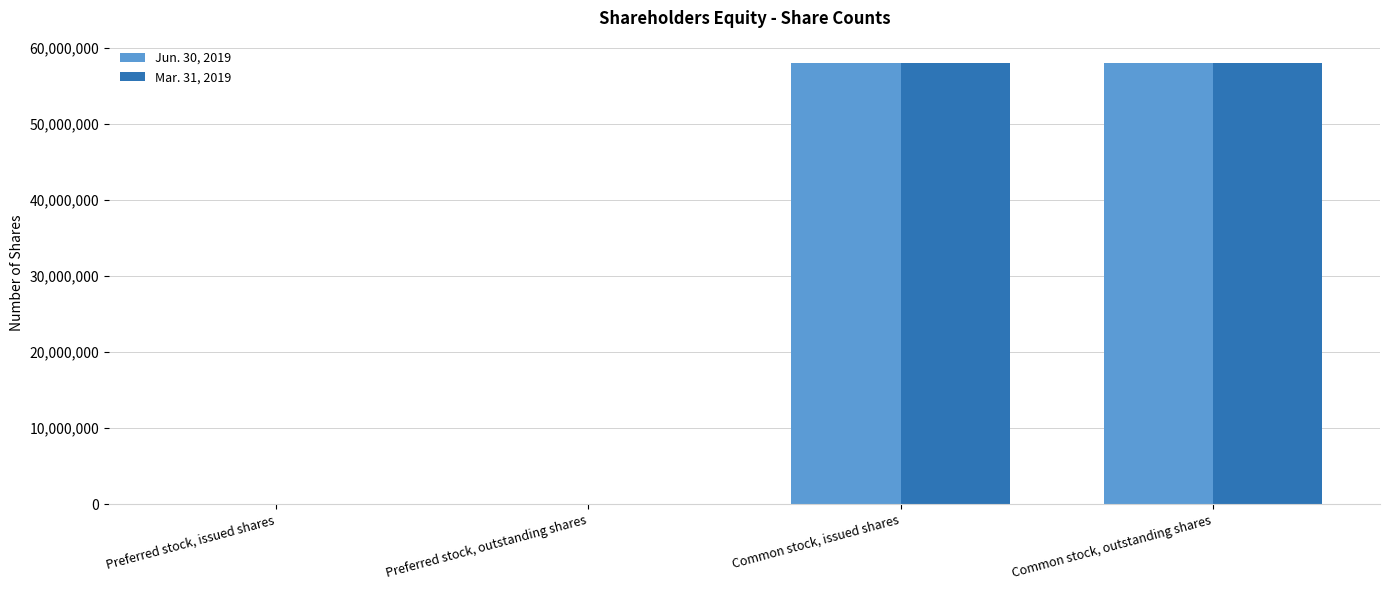

The value of Mar. 31, 2019 at Preferred stock, issued shares is -37042604. True or false?

False